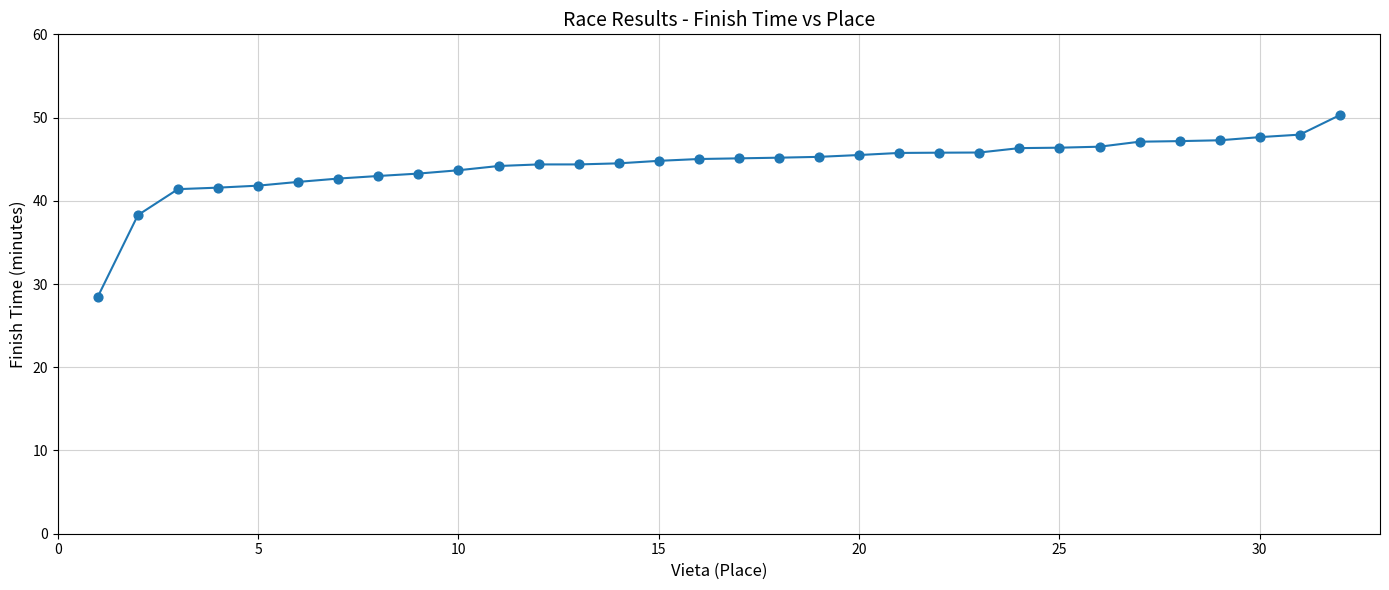

What is the range of Y values (max minus min)?

21.8